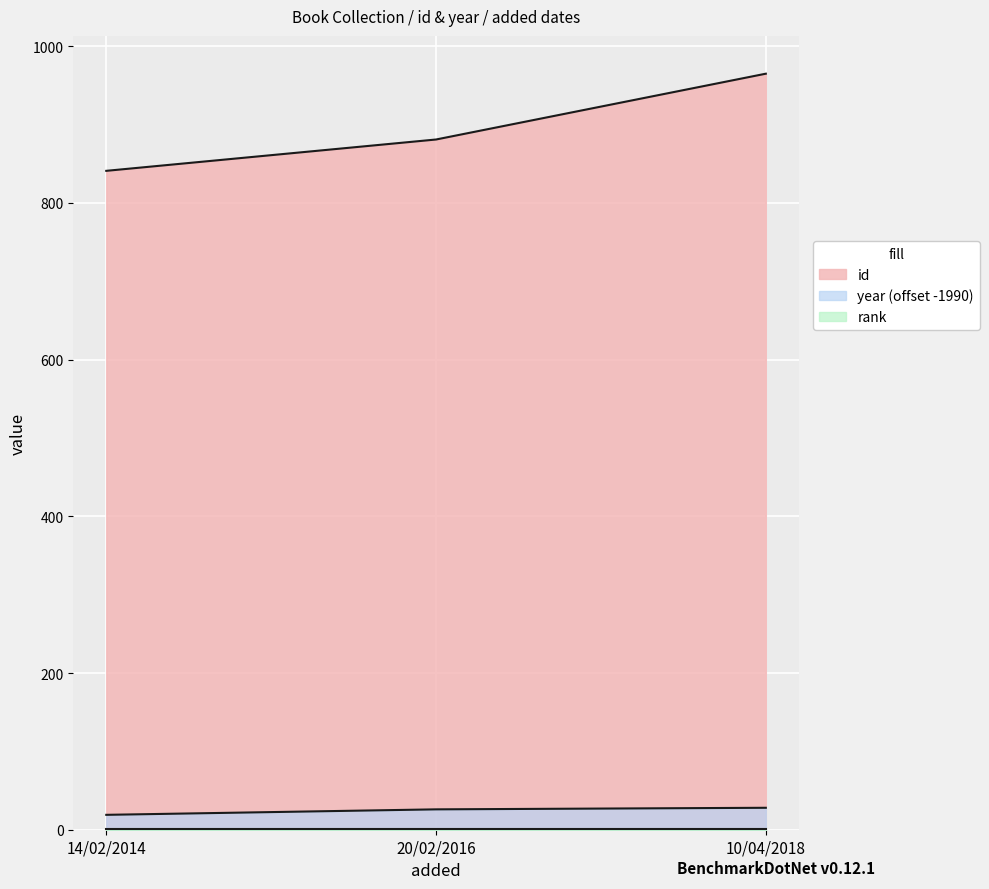

How many lines are shown in the chart?

3